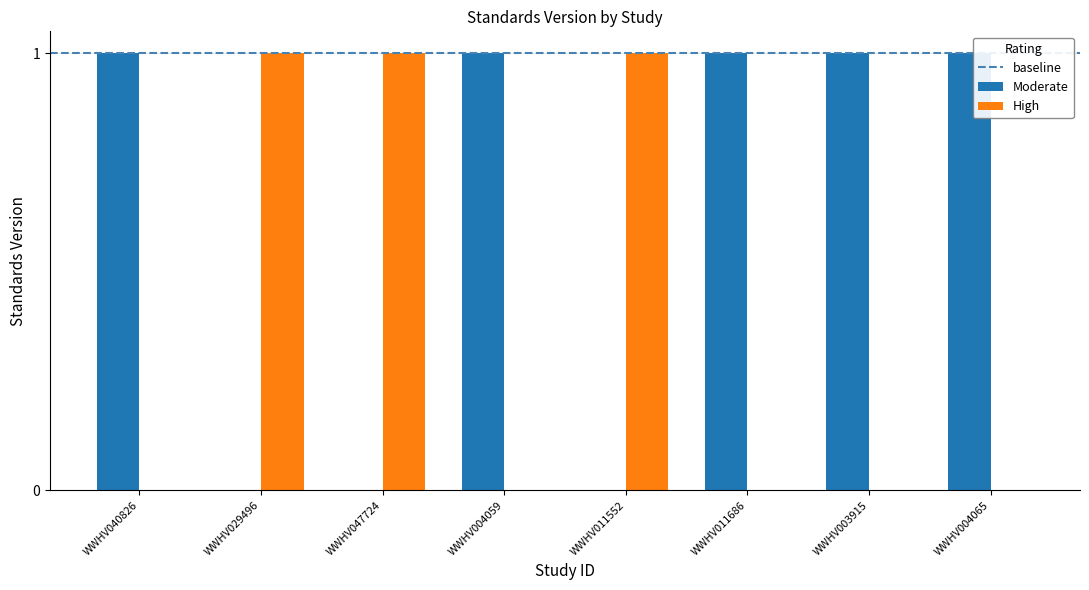

The value of Moderate at WWHV011552 is 0. True or false?

True